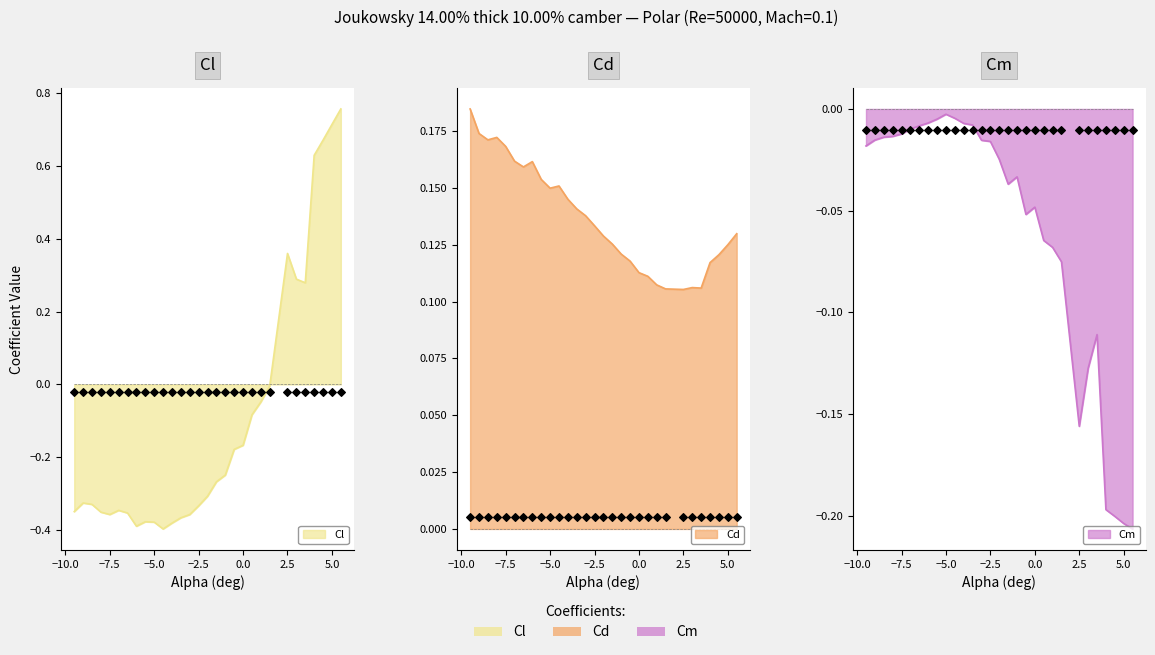

Which series contains the highest Y value?

Cl